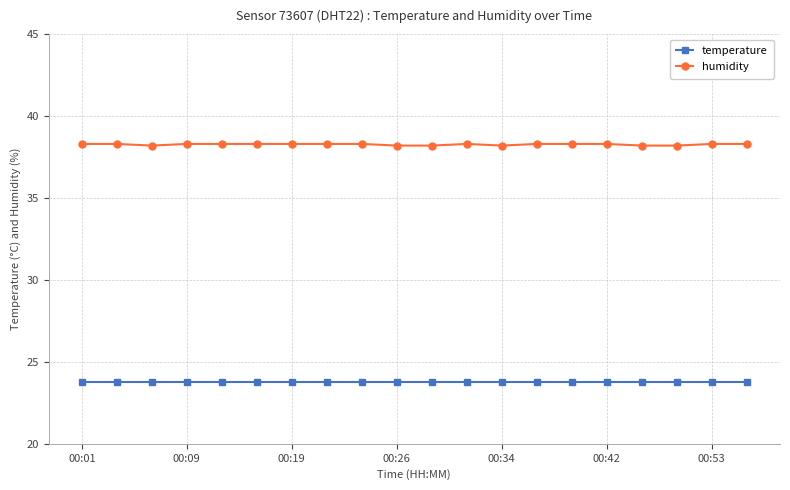

Does the chart display data point markers on the line(s)?

Yes